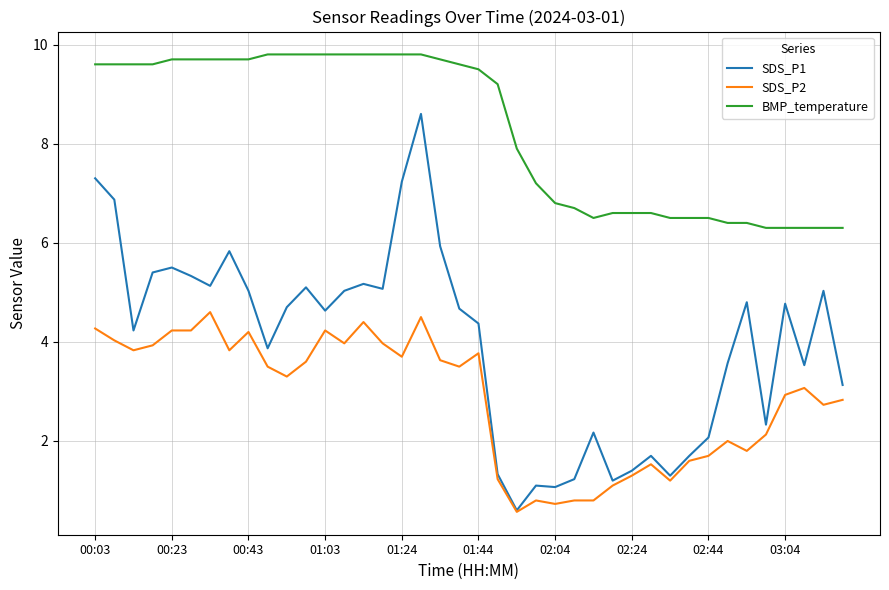

Count the number of categories in the chart.

40